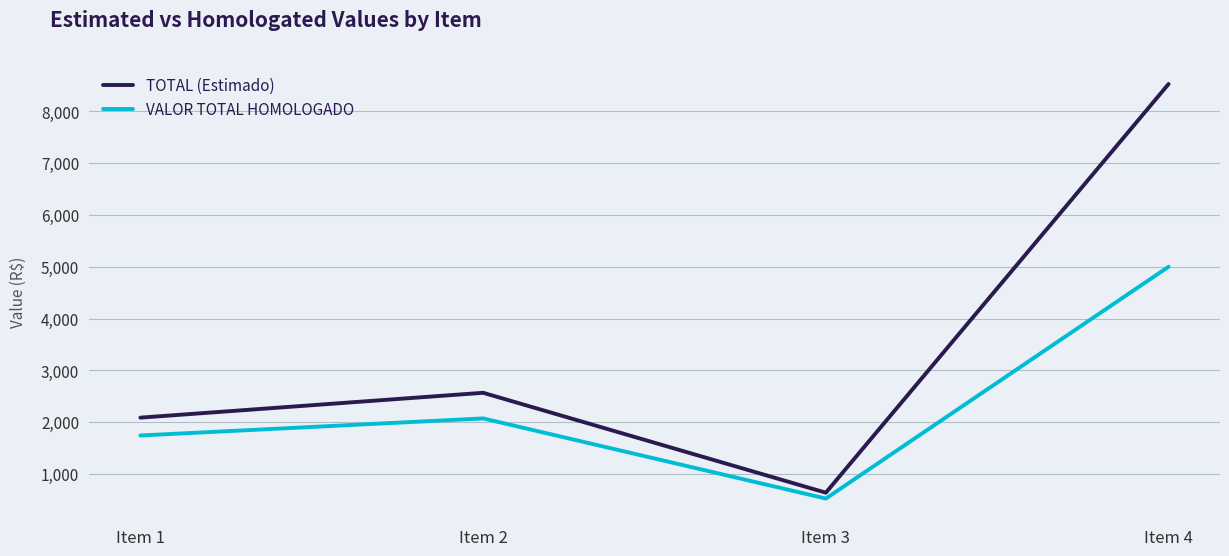

Which category has the highest value in the VALOR TOTAL HOMOLOGADO series?

Item 4